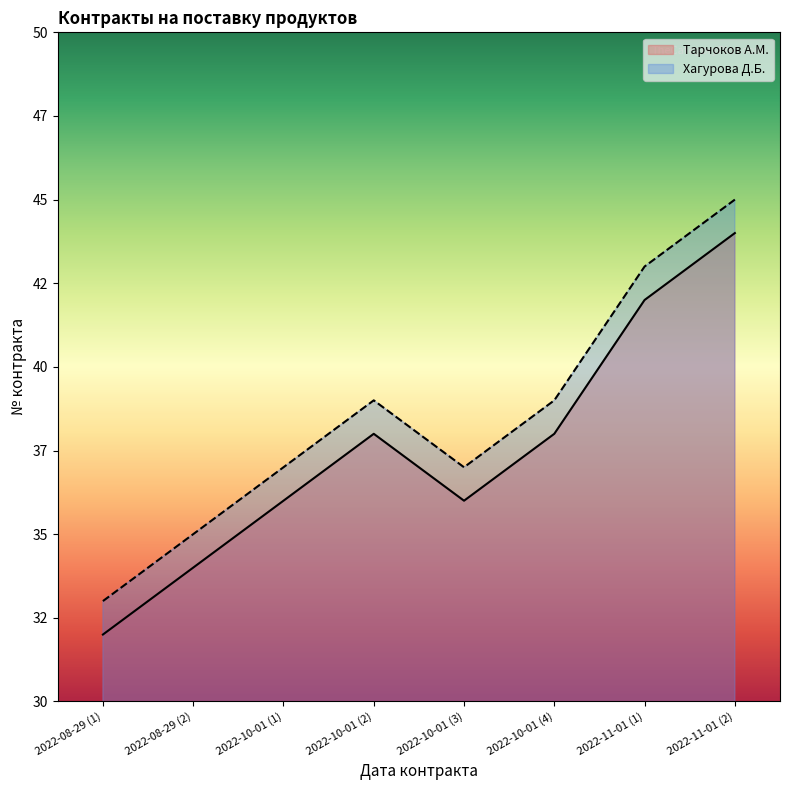

Which series has the largest total across all categories?

Хагурова Д.Б.